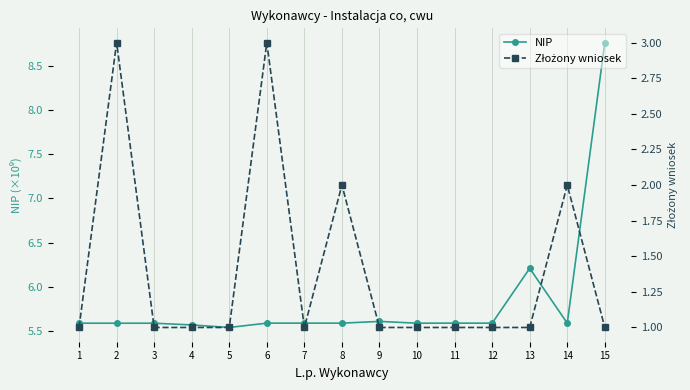

The value of Złożony wniosek at 6 is 3.0. True or false?

True